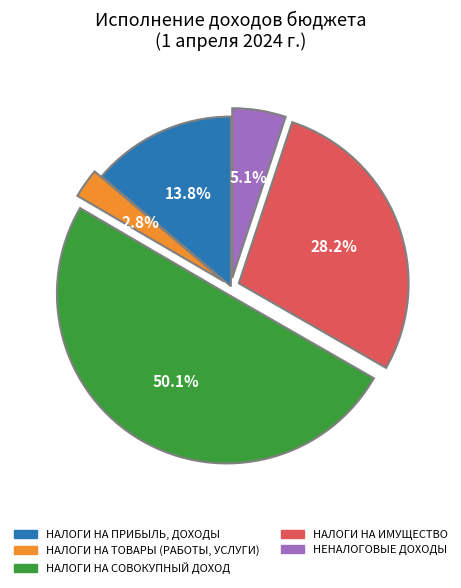

Rank the categories by value from lowest to highest.

НАЛОГИ НА ТОВАРЫ (РАБОТЫ, УСЛУГИ), НЕНАЛОГОВЫЕ ДОХОДЫ, НАЛОГИ НА ПРИБЫЛЬ, ДОХОДЫ, НАЛОГИ НА ИМУЩЕСТВО, НАЛОГИ НА СОВОКУПНЫЙ ДОХОД